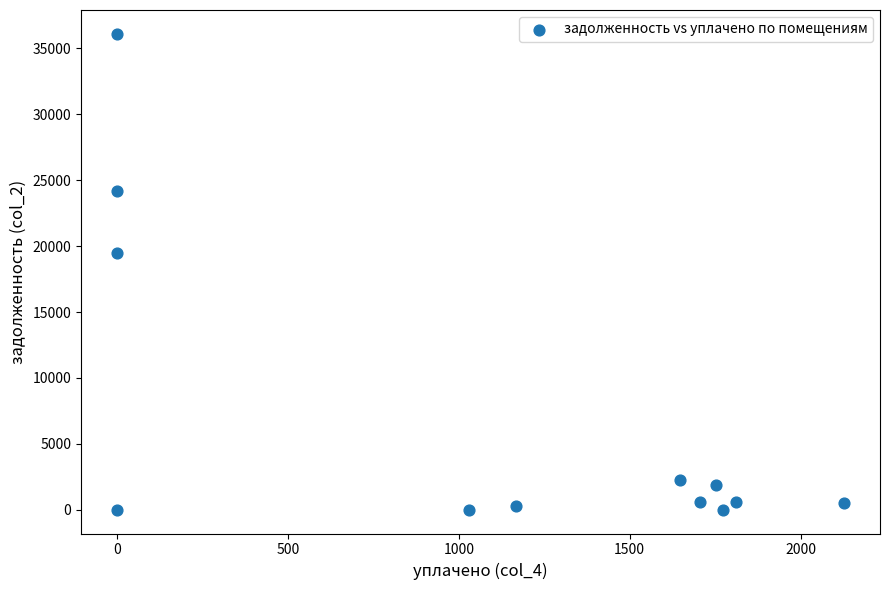

What is the range of X values (max minus min)?

2126.3